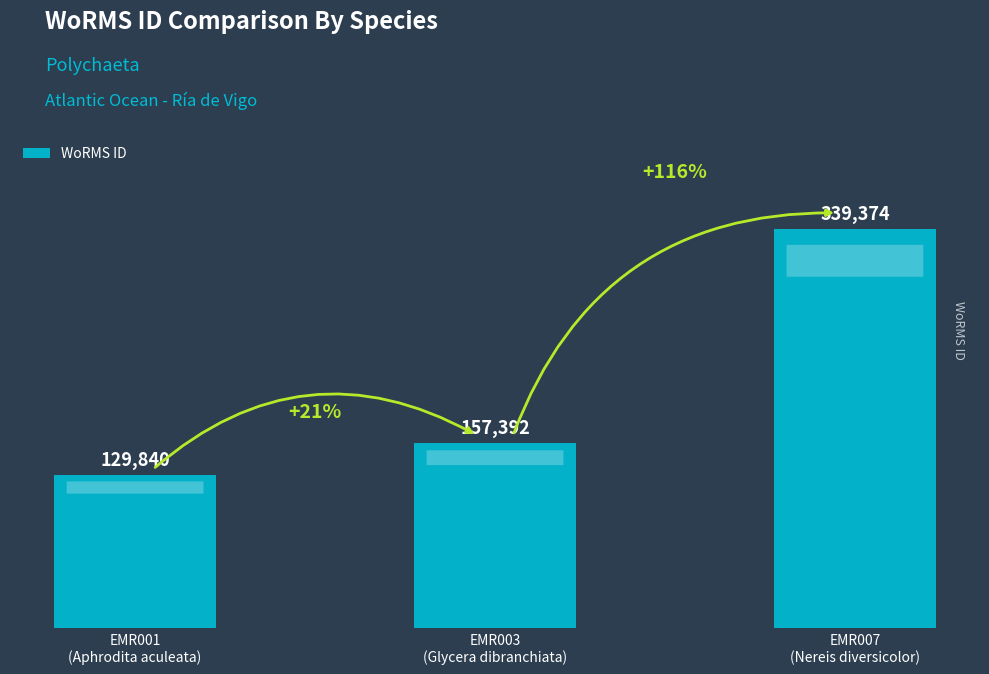

Which label corresponds to the smallest value in the chart?

EMR001
(Aphrodita aculeata)